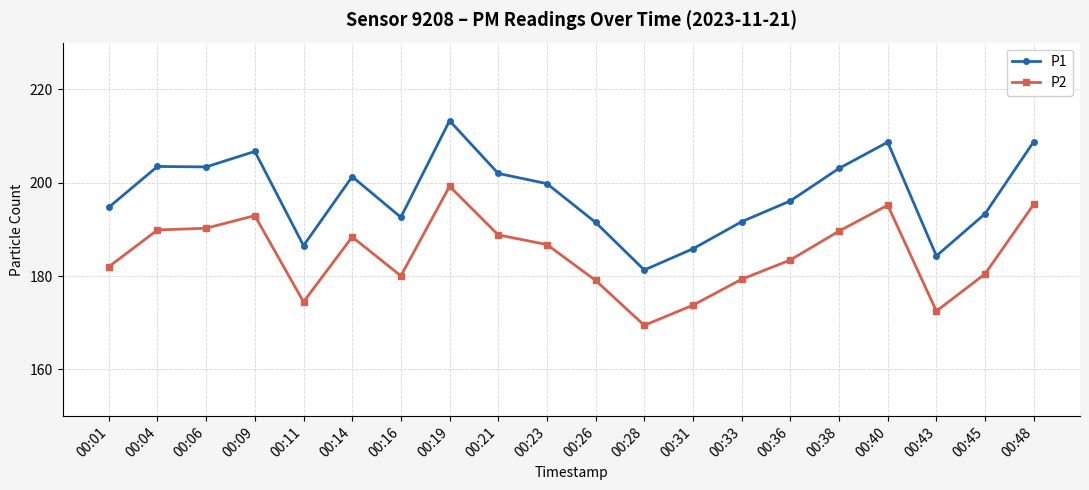

The P2 series shows 182.0 at 00:01. True or false?

True